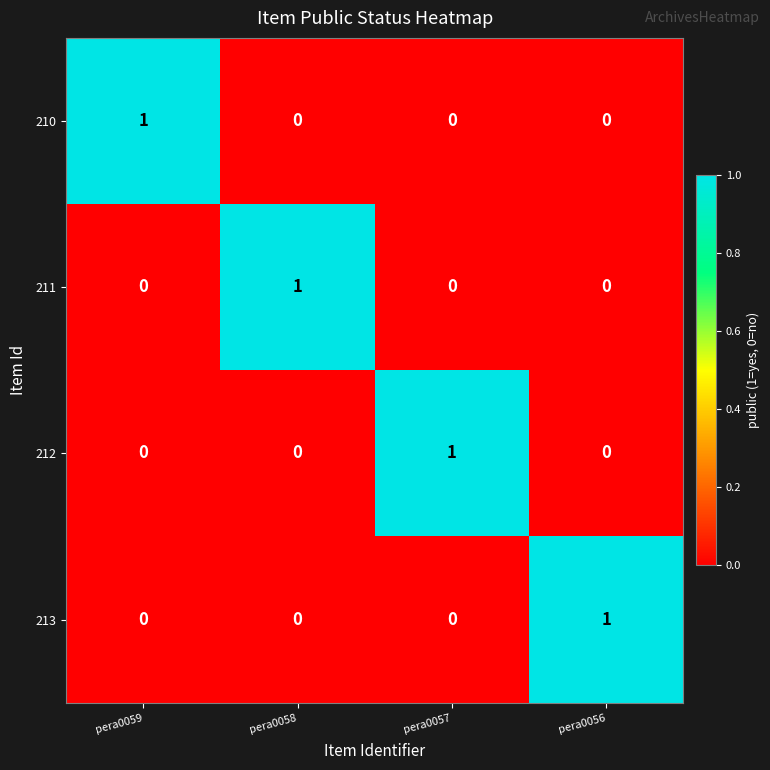

Reading left to right, extract all data points from this chart.

210: 1	0	0	0
211: 0	1	0	0
212: 0	0	1	0
213: 0	0	0	1